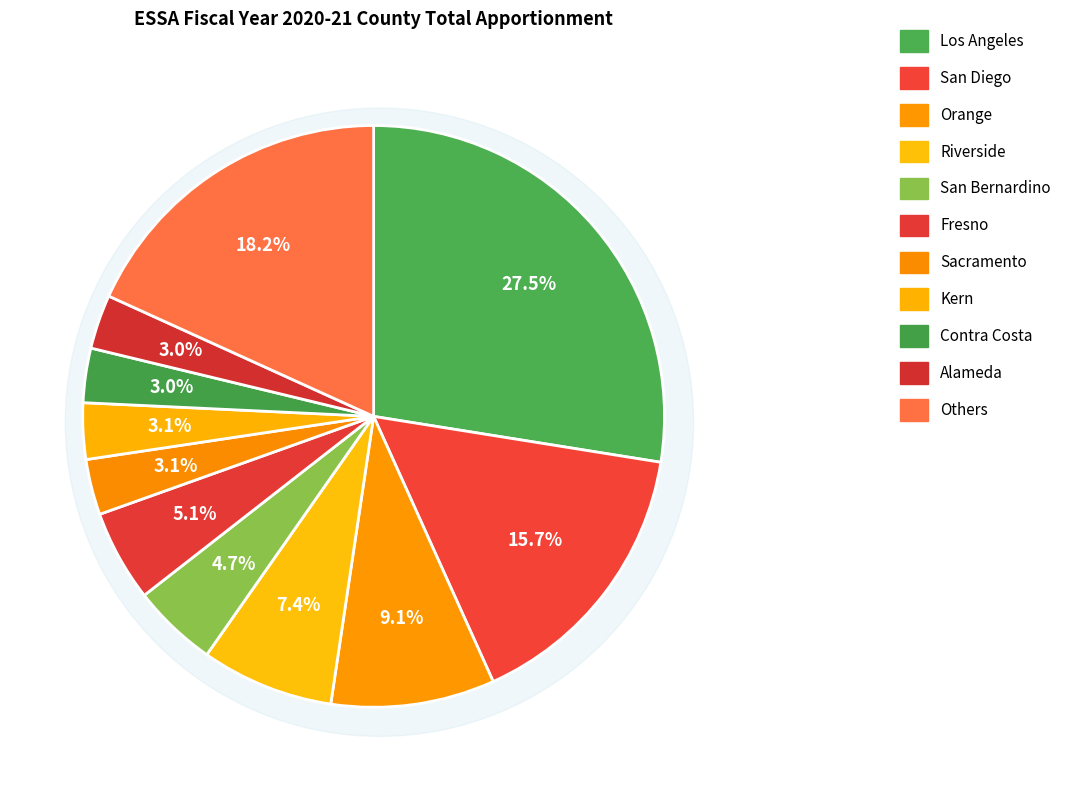

What percentage is the Kern slice, to the nearest percent?

3%